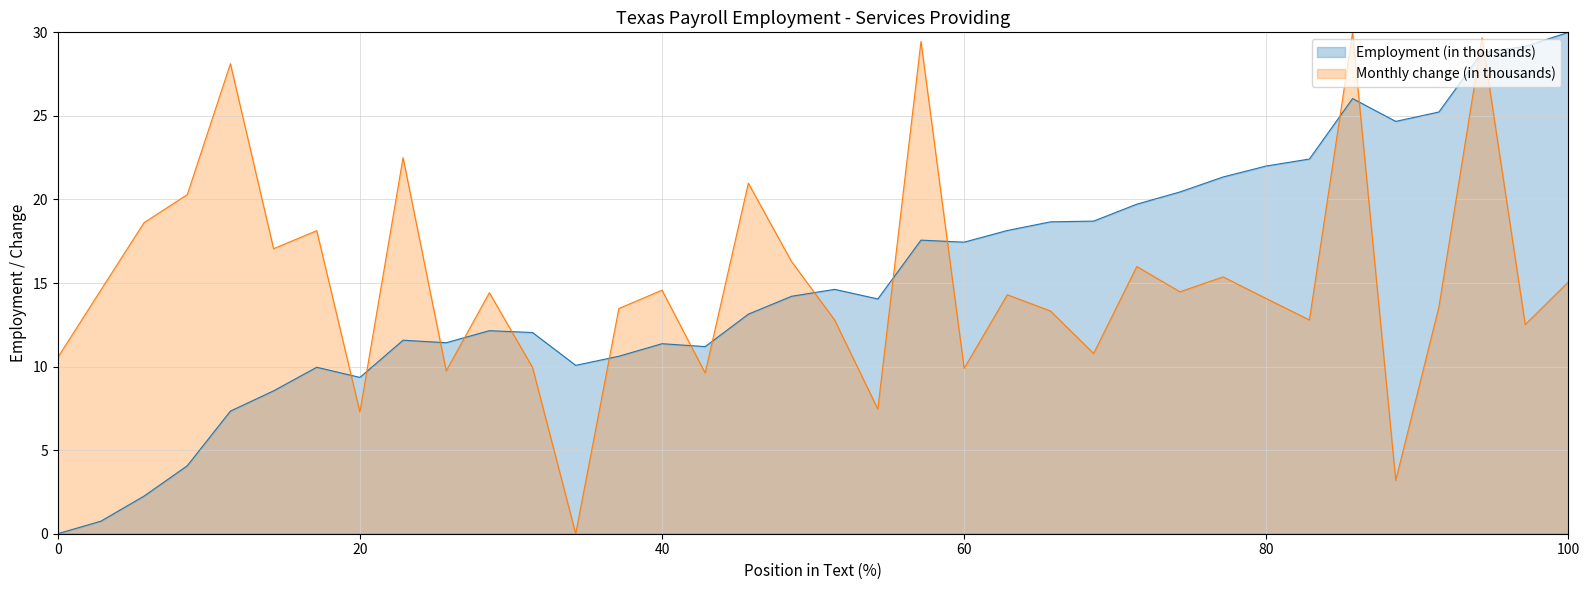

What are all the series names shown in the legend?

Employment (in thousands), Monthly change (in thousands)